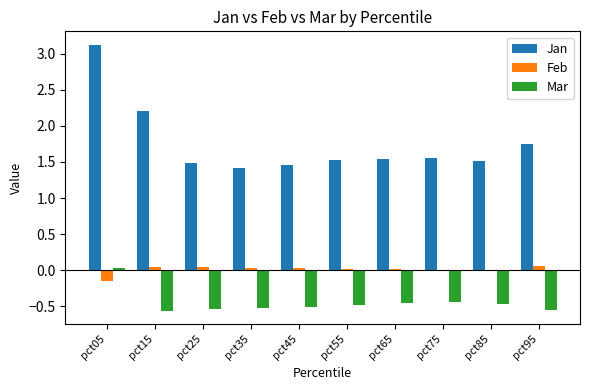

What is the greatest value displayed?

3.1